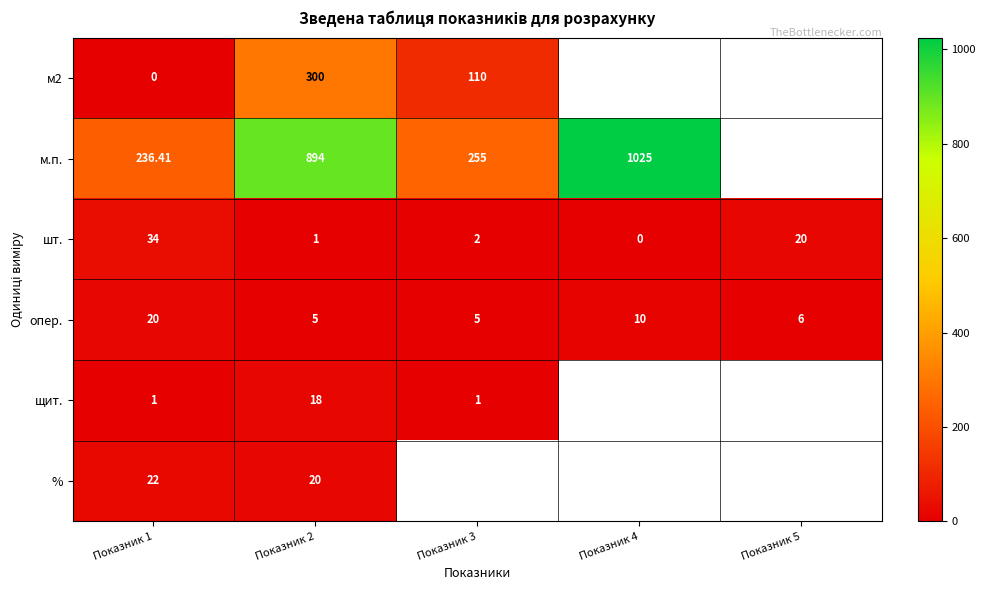

List the labels in order of шт. value, largest first.

Показник 1, Показник 5, Показник 3, Показник 2, Показник 4